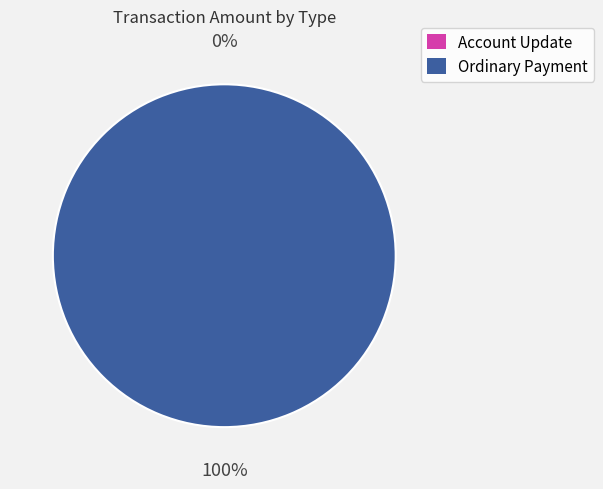

To the nearest percent, what is the difference between the Account Update and Ordinary Payment slice percentages?

100%